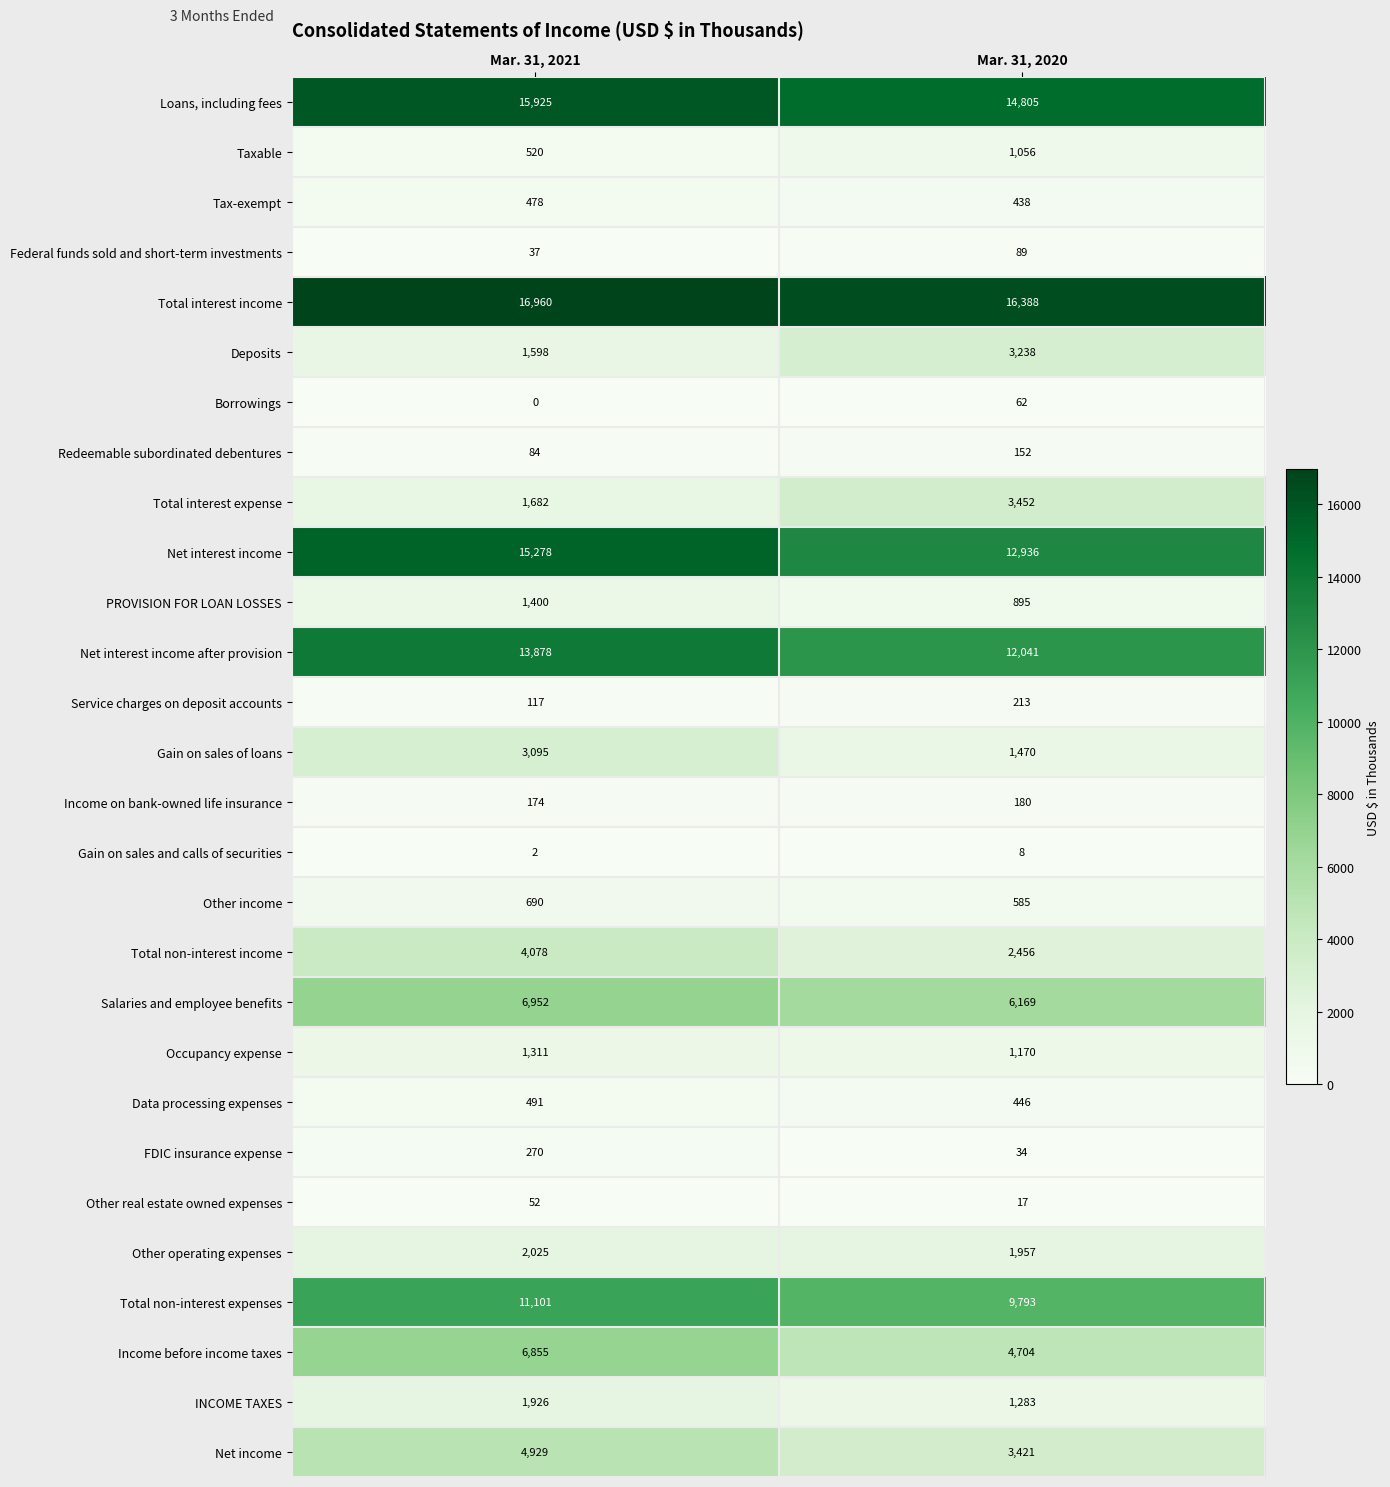

List the labels in order of PROVISION FOR LOAN LOSSES value, smallest first.

Mar. 31, 2020, Mar. 31, 2021